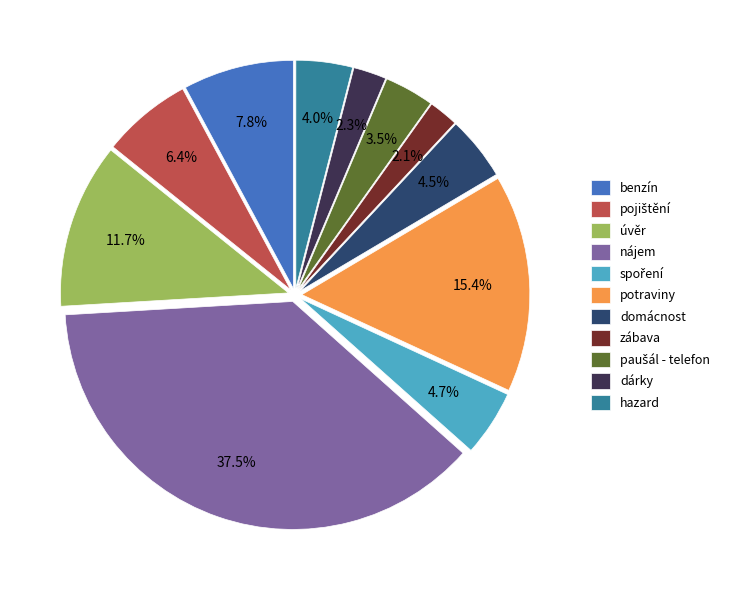

How many segments does this pie chart have?

11